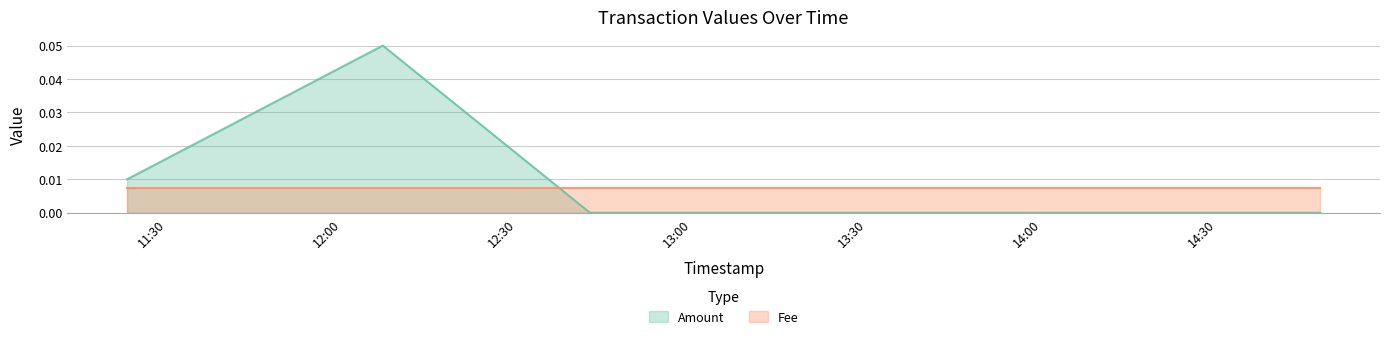

Rank the series by their average value, from highest to lowest.

Amount, Fee